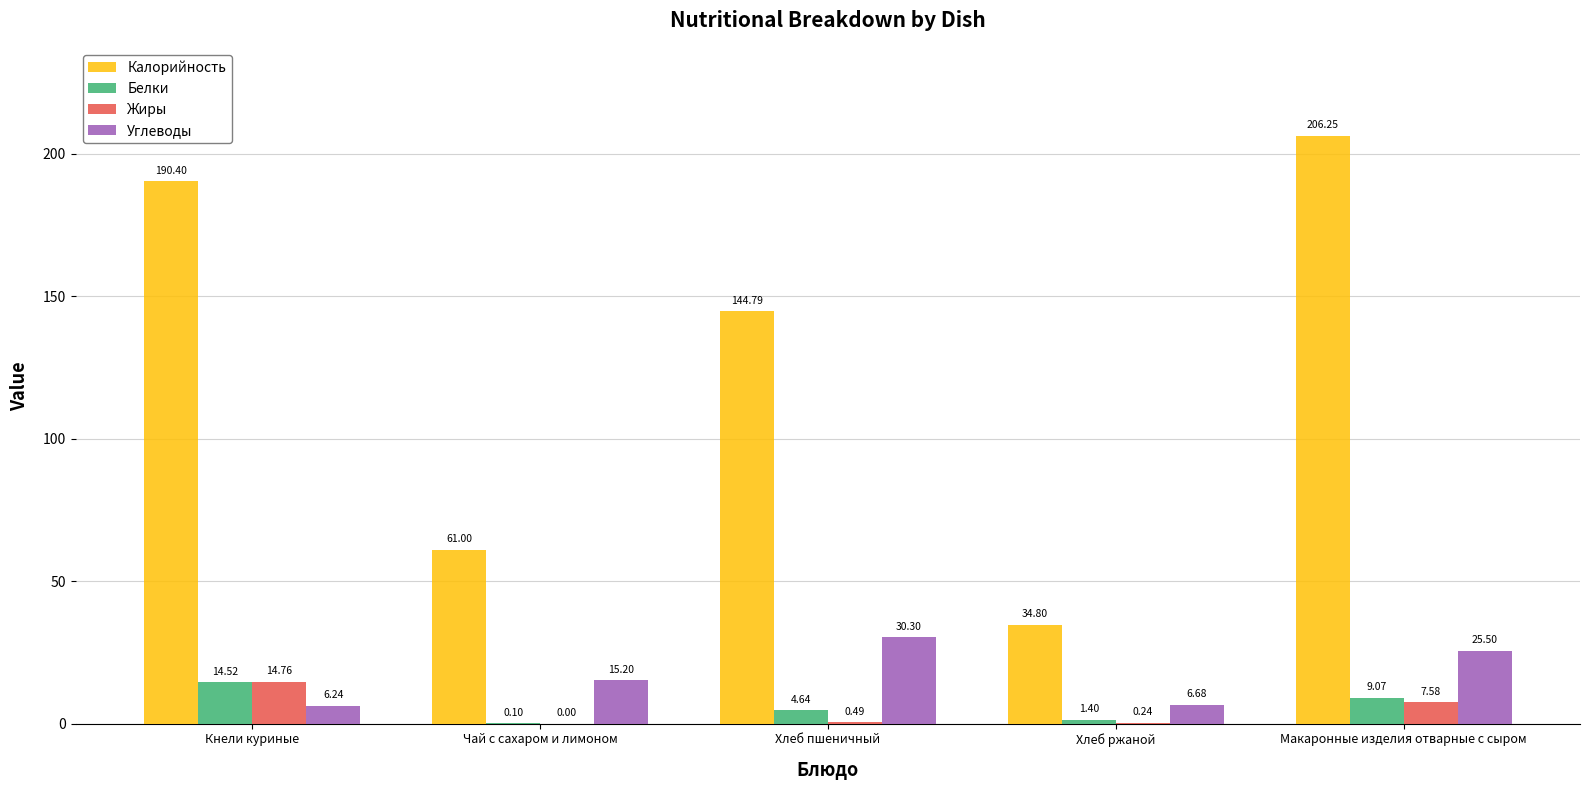

Between Чай с сахаром и лимоном and Хлеб пшеничный, which series saw the biggest shift?

Калорийность